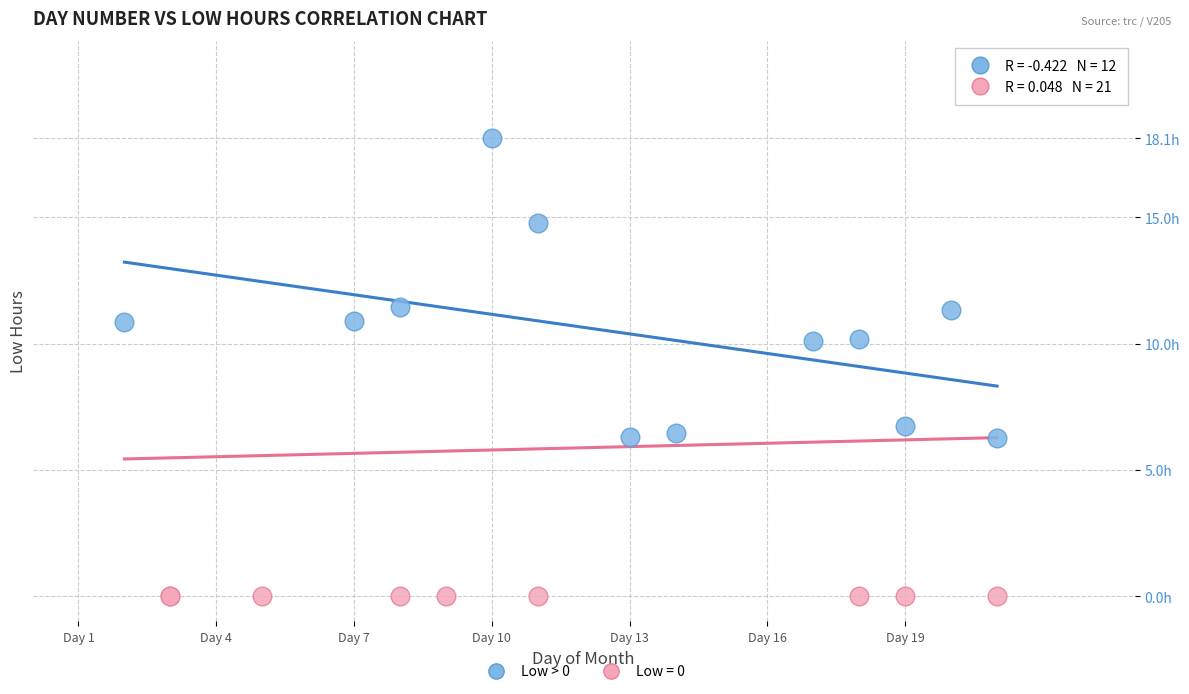

What are all the series names shown in the legend?

Low > 0, Low = 0